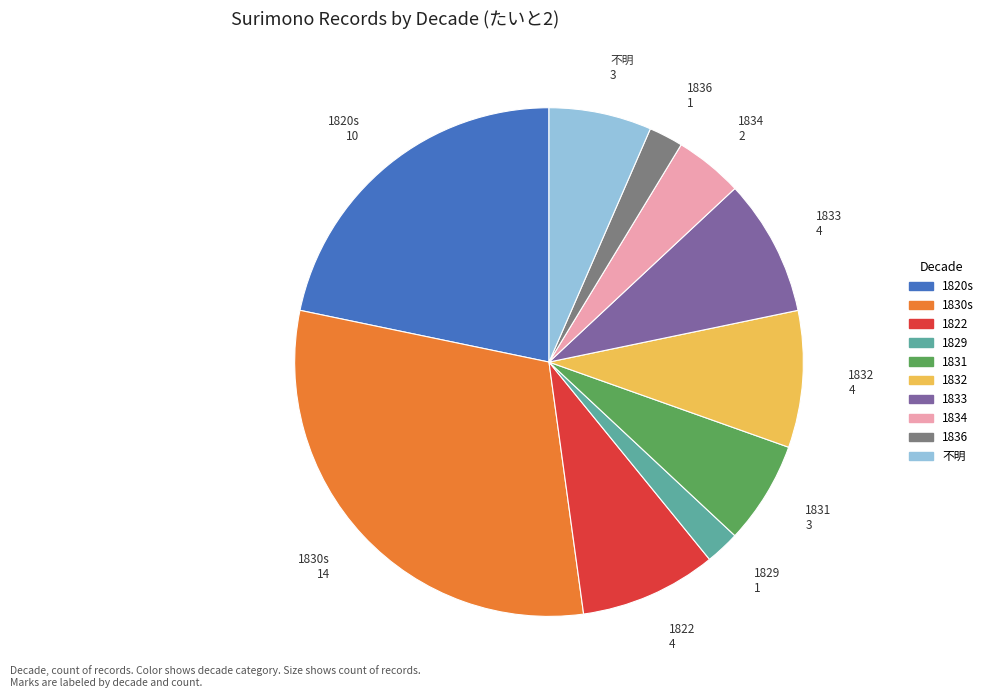

Between 1833 and 1829, which is larger?

1833